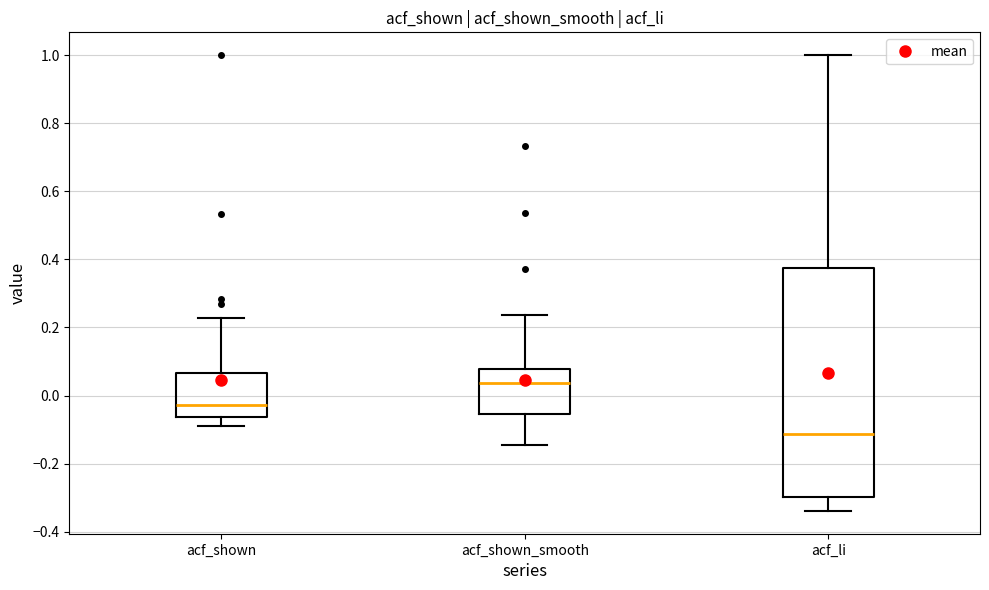

Where does the lower whisker of the box for acf_li end on the y-axis? The values are not printed on the chart, so give them approximately, as read against the axis.

-0.34